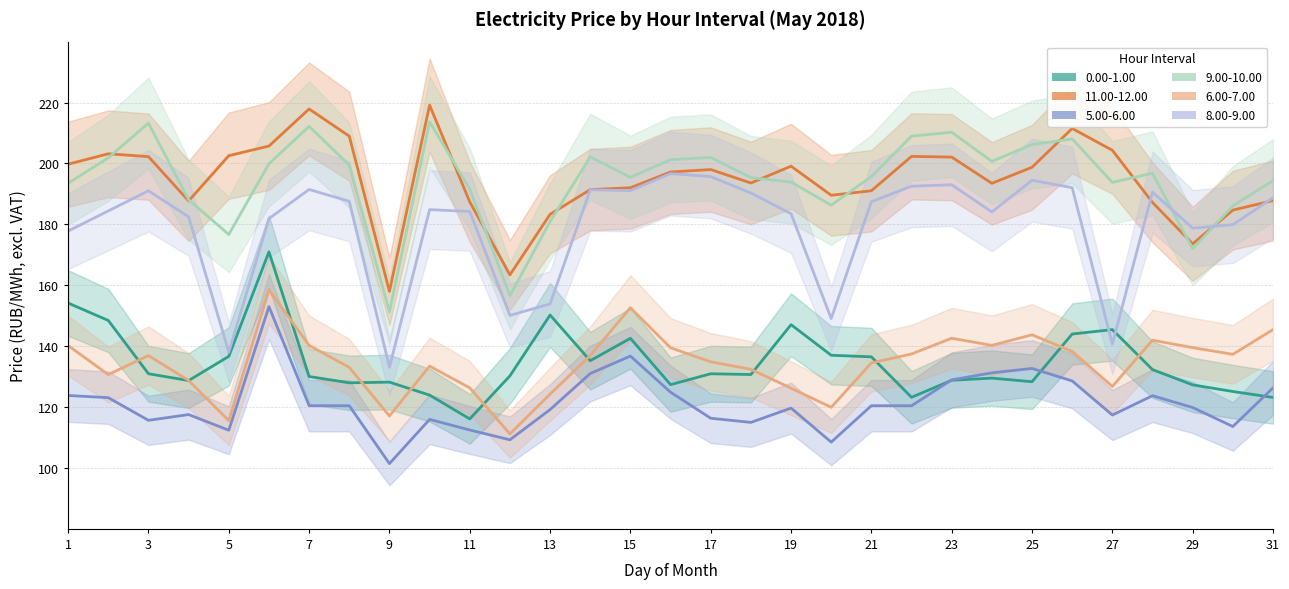

Is it true that 9.00-10.00 equals 196.8 at 28?

True